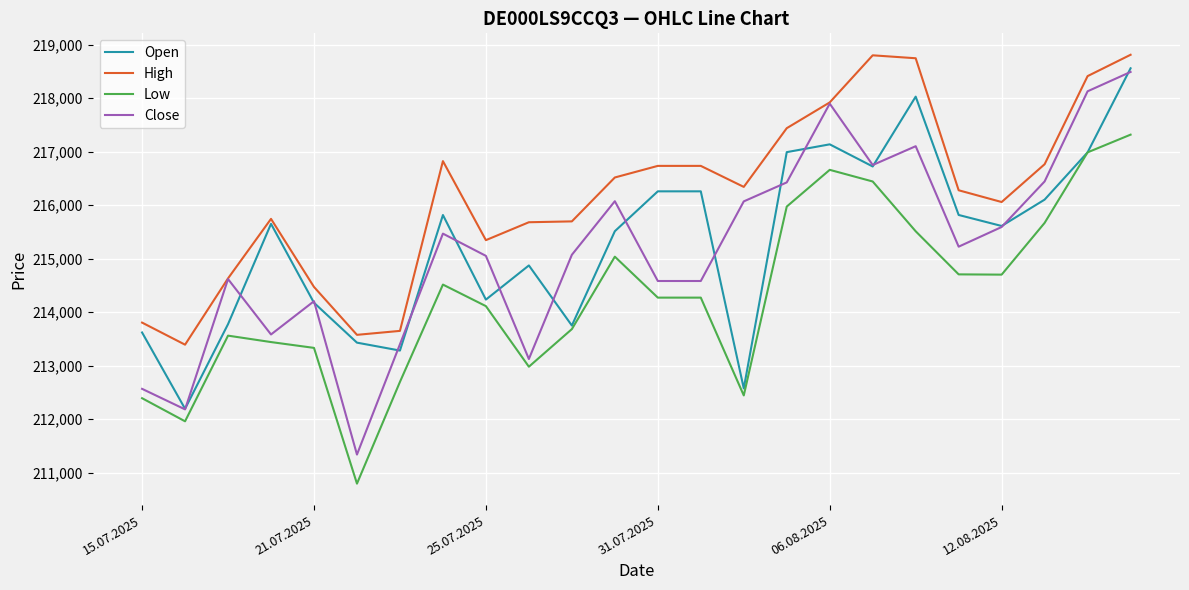

What is the maximum value shown in the chart?

218813